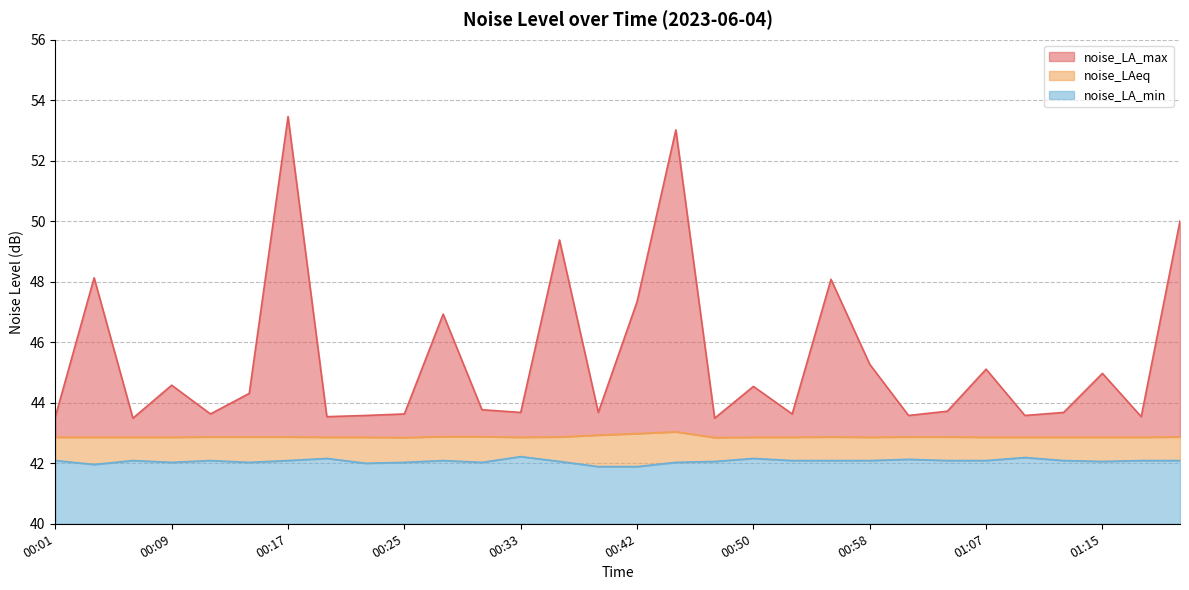

Read the noise_LAeq value at 00:39.

42.9